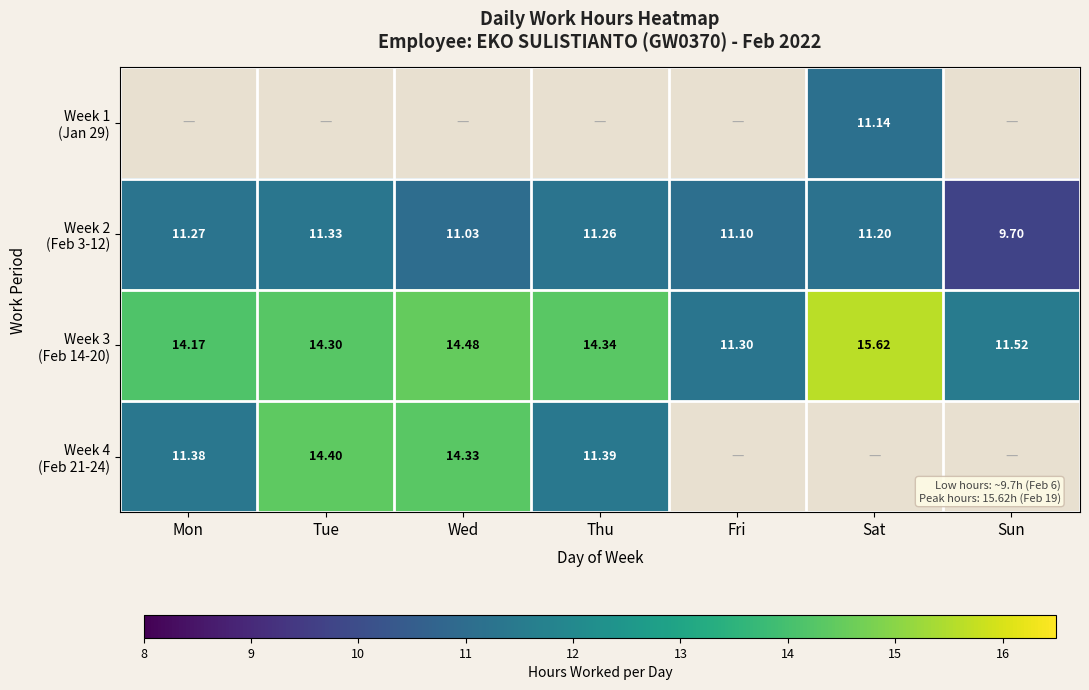

True or false: Week 3 (Feb 14-20) has a value of 14.3 at Tue.

True